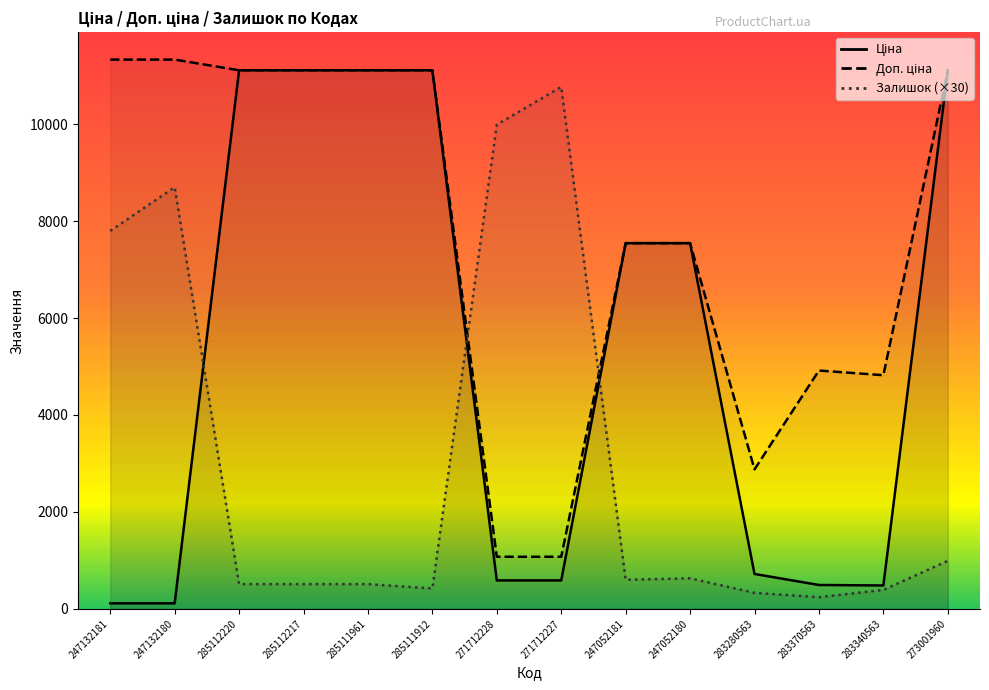

What is the smallest value displayed?

113.3